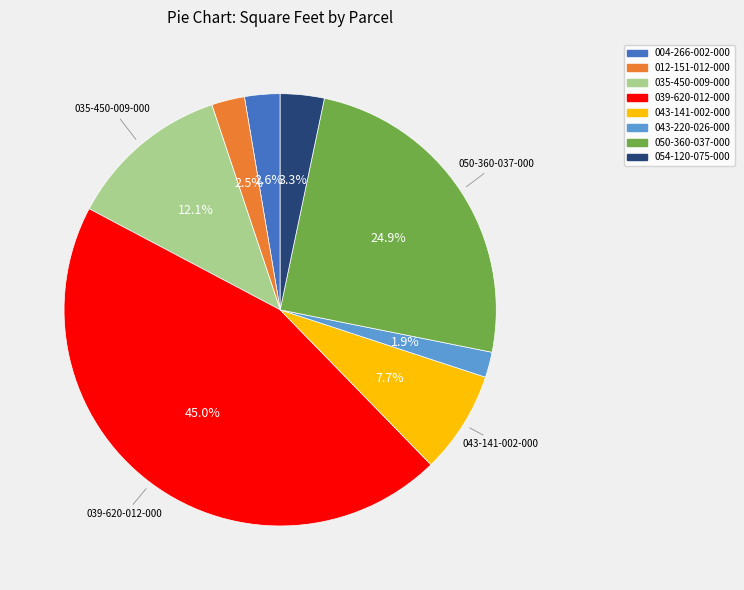

Is 012-151-012-000 the majority of the pie?

No